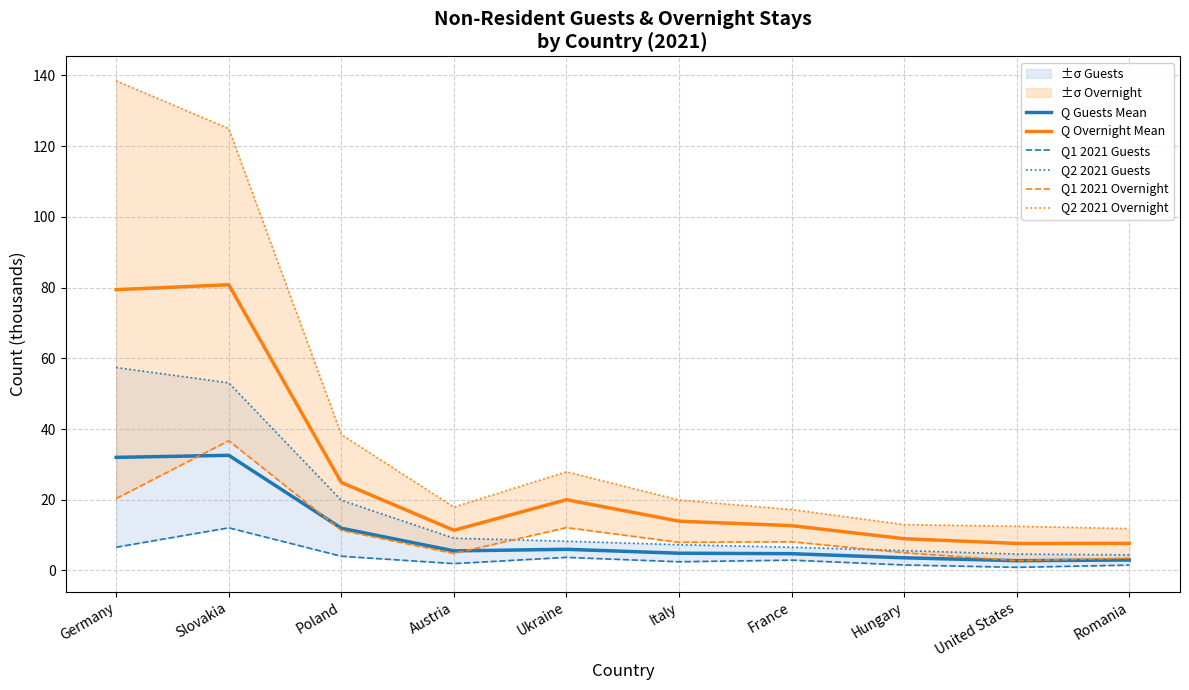

Reading left to right, extract all data points from this chart.

Q Guests Mean: Germany=32.0	Slovakia=32.6	Poland=11.9	Austria=5.5	Ukraine=6.0	Italy=4.9	France=4.8	Hungary=3.6	United States=2.8	Romania=3.0
Q Overnight Mean: Germany=79.4	Slovakia=80.8	Poland=24.9	Austria=11.4	Ukraine=20.0	Italy=13.9	France=12.7	Hungary=9.0	United States=7.6	Romania=7.7
Q1 2021 Guests: Germany=6.6	Slovakia=12.1	Poland=4.0	Austria=1.9	Ukraine=3.7	Italy=2.5	France=2.9	Hungary=1.6	United States=0.9	Romania=1.5
Q2 2021 Guests: Germany=57.4	Slovakia=53.1	Poland=19.9	Austria=9.1	Ukraine=8.3	Italy=7.3	France=6.6	Hungary=5.6	United States=4.6	Romania=4.4
Q1 2021 Overnight: Germany=20.4	Slovakia=36.7	Poland=11.4	Austria=4.8	Ukraine=12.1	Italy=8.0	France=8.1	Hungary=5.0	United States=2.8	Romania=3.5
Q2 2021 Overnight: Germany=138.5	Slovakia=124.9	Poland=38.4	Austria=17.9	Ukraine=27.9	Italy=19.9	France=17.2	Hungary=13.0	United States=12.5	Romania=11.8